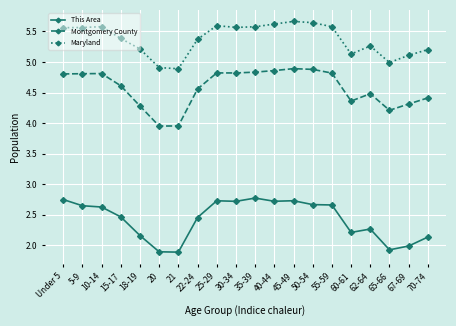

Rank the series by their maximum value, from lowest to highest.

This Area, Montgomery County, Maryland